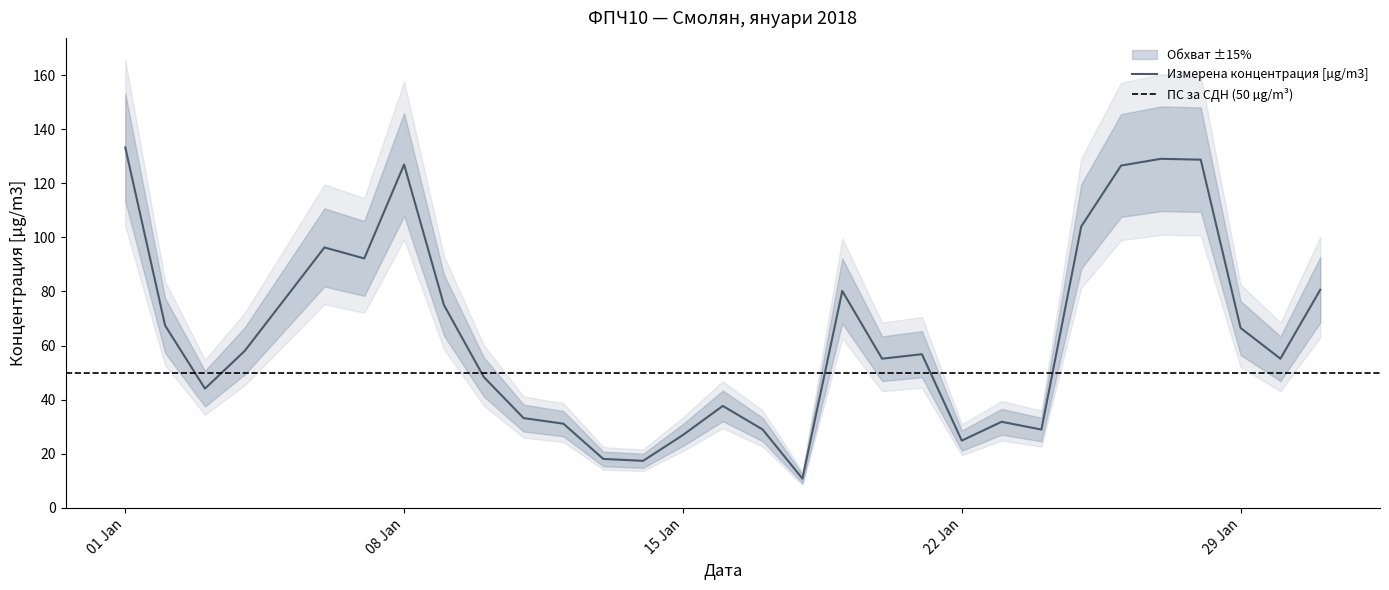

What is the greatest value displayed?

133.2